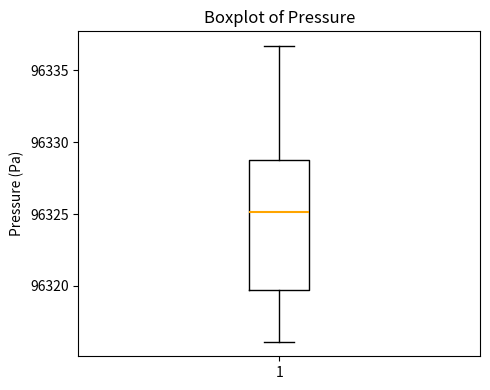

Where is the lower edge of the box at x = 1 on the y-axis? The values are not printed on the chart, so give them approximately, as read against the axis.

96319.5